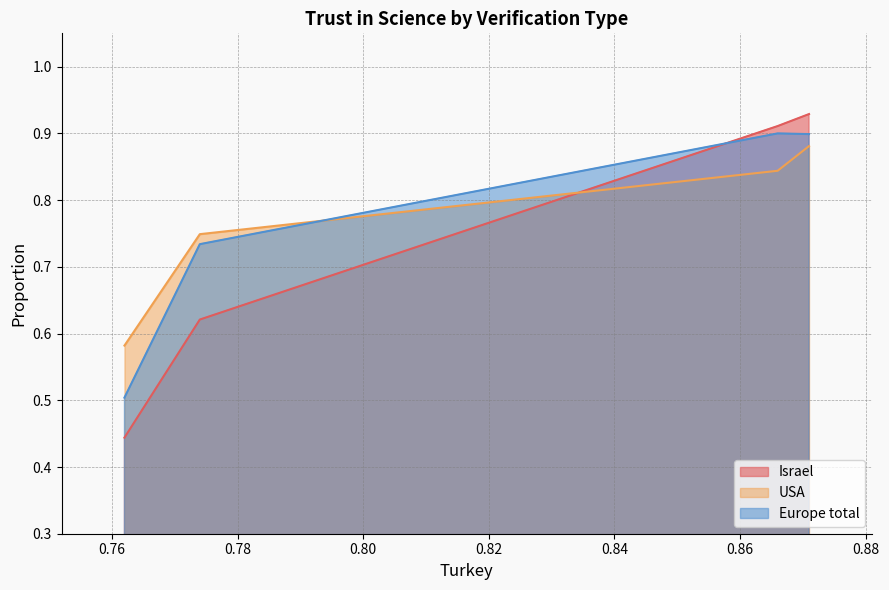

Is the value of USA at 0.871 greater than the value of Israel at 0.774?

Yes